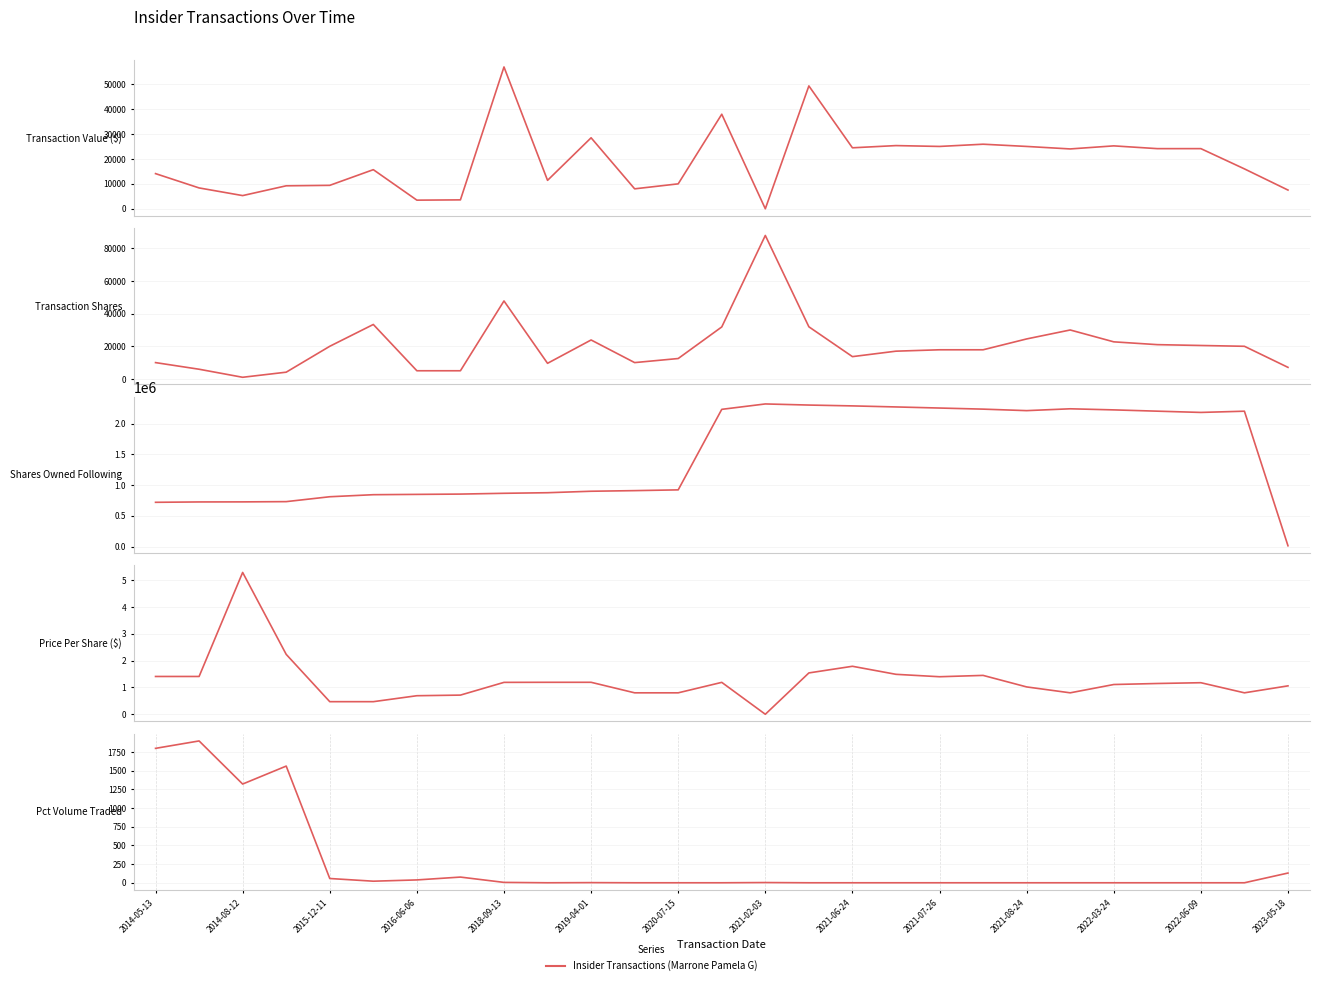

At how many categories does at least one series exceed 1323377?

13